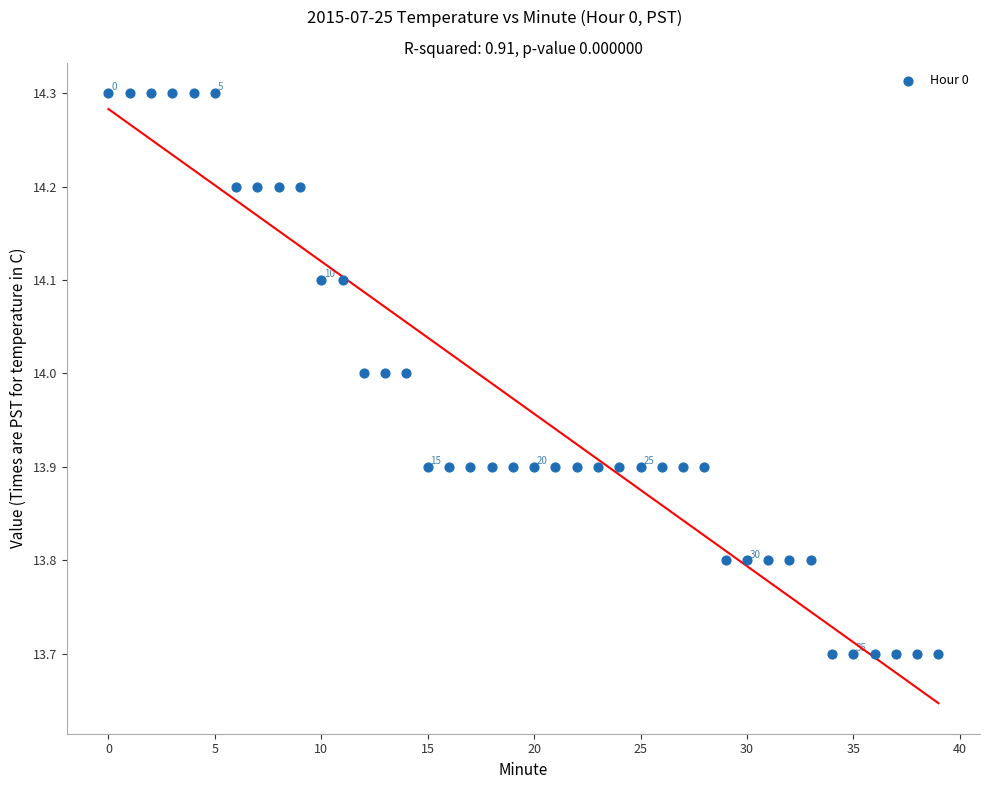

What is the range of Y values (max minus min)?

0.6